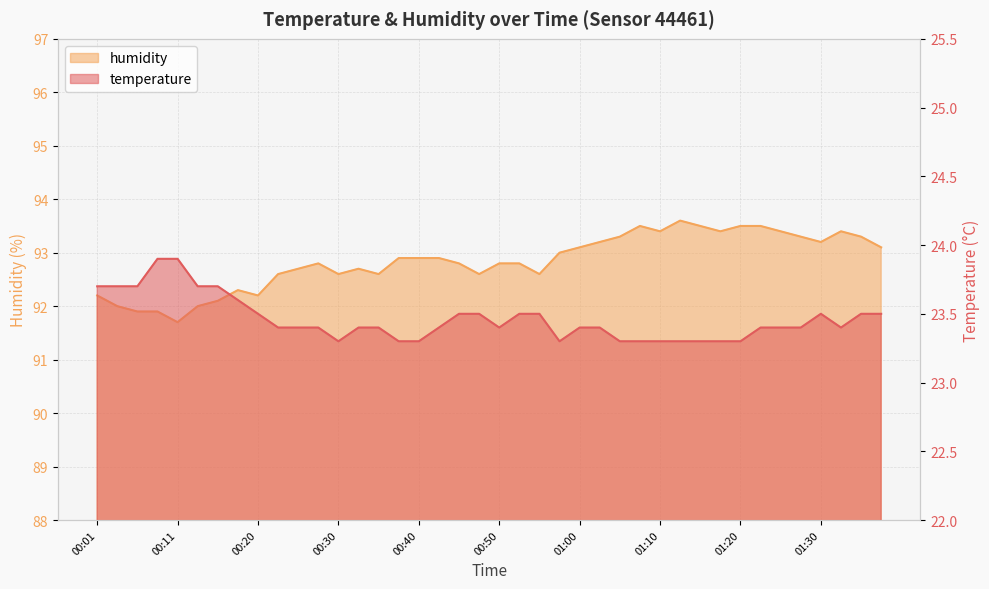

Where is humidity nearest to the value 92?

00:03